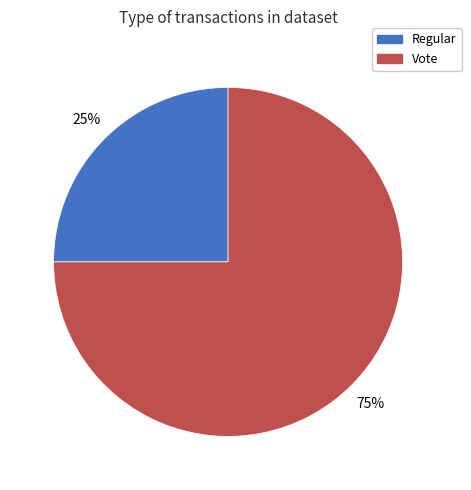

What is the majority slice?

Vote